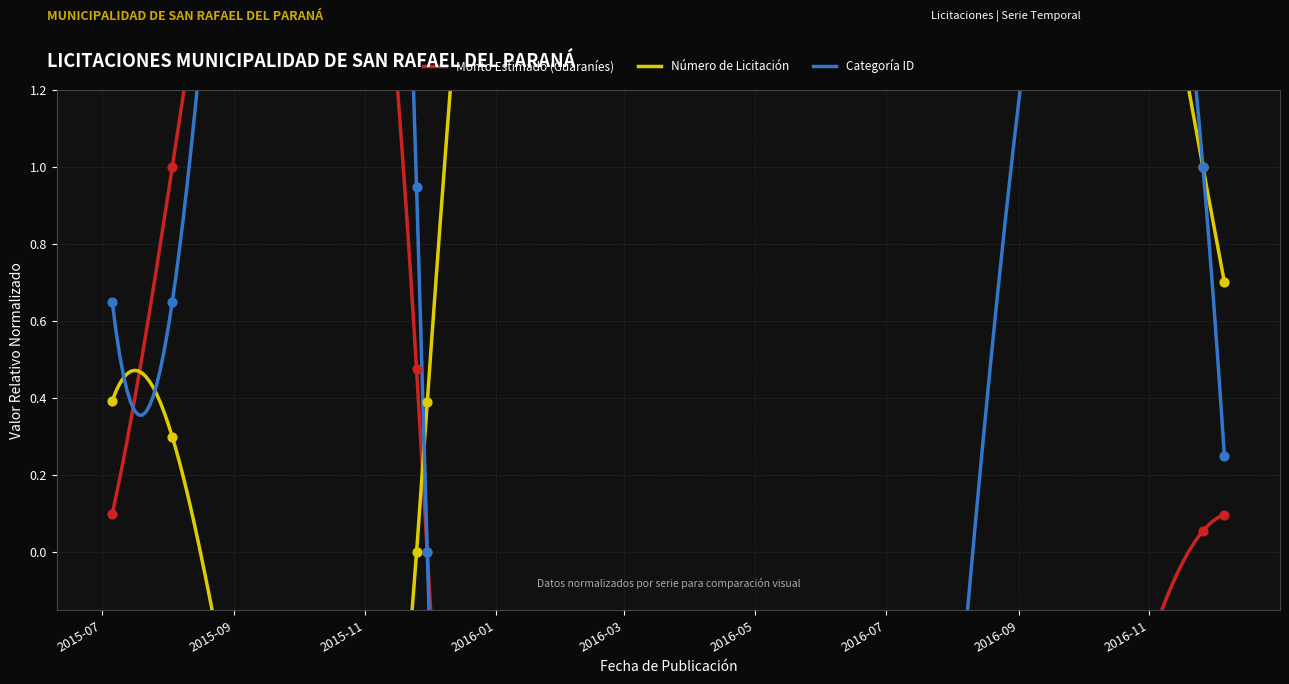

At how many categories does at least one series exceed 0?

6